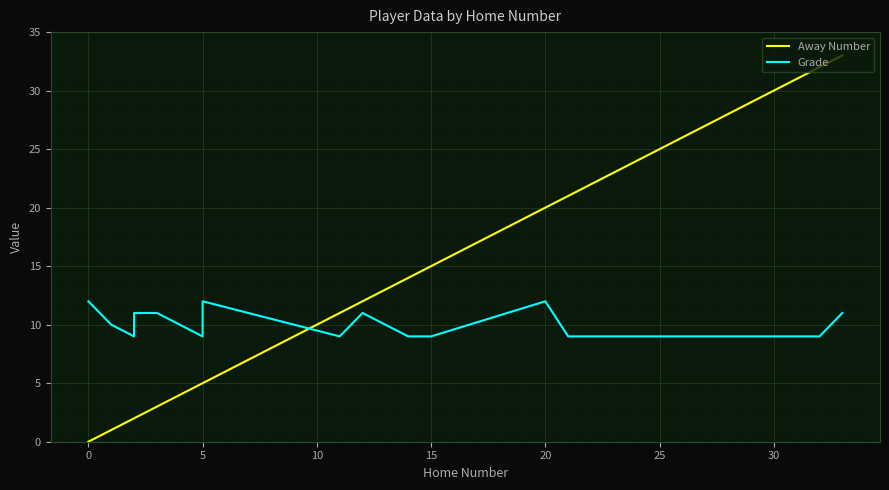

List the series in order of their peak value, lowest first.

Grade, Away Number